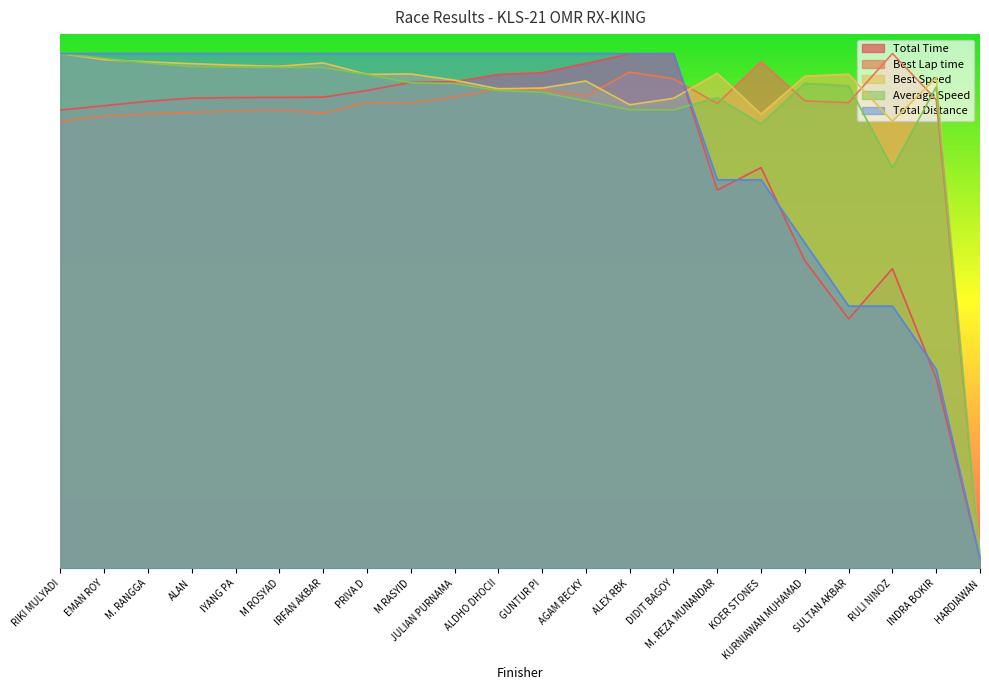

How many interior local peaks does the Best Lap time series have?

6